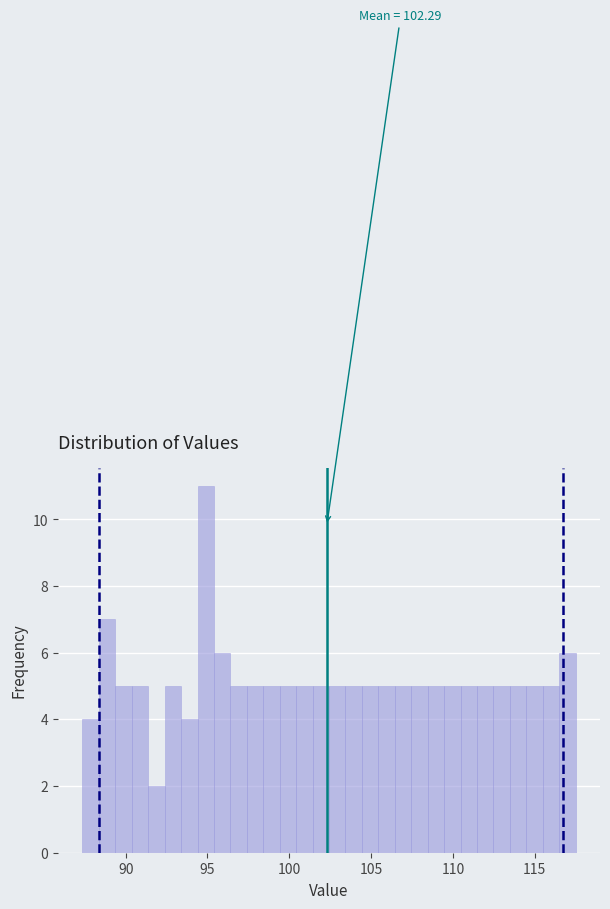

Read against the x-axis, roughly where is the centre of the tallest bar?

95.0